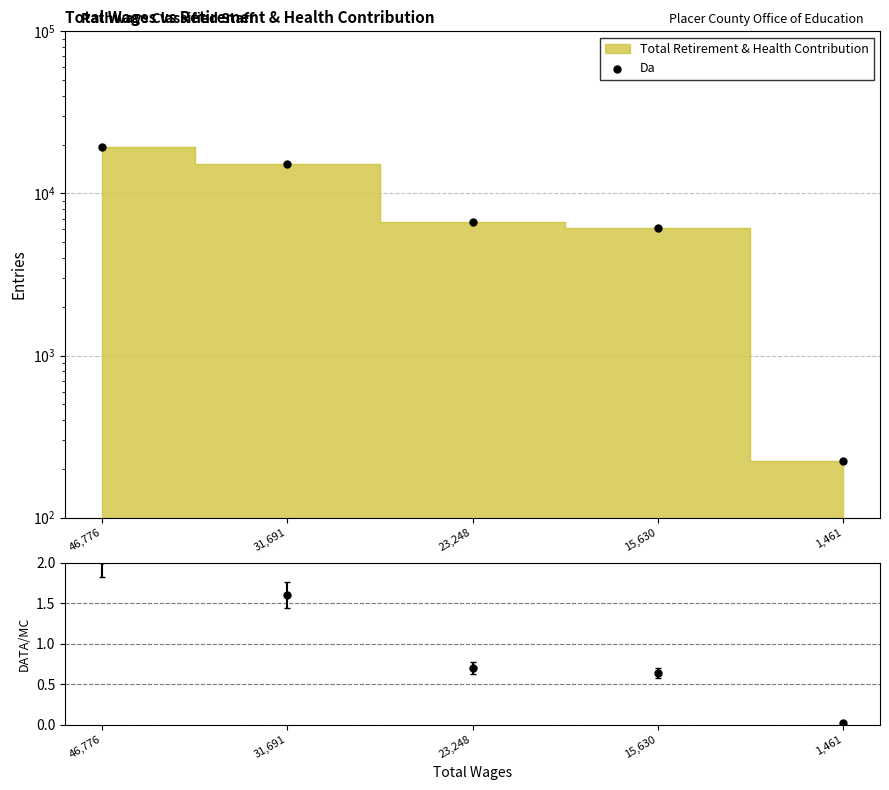

At which category is the sum across all series the highest?

46,776